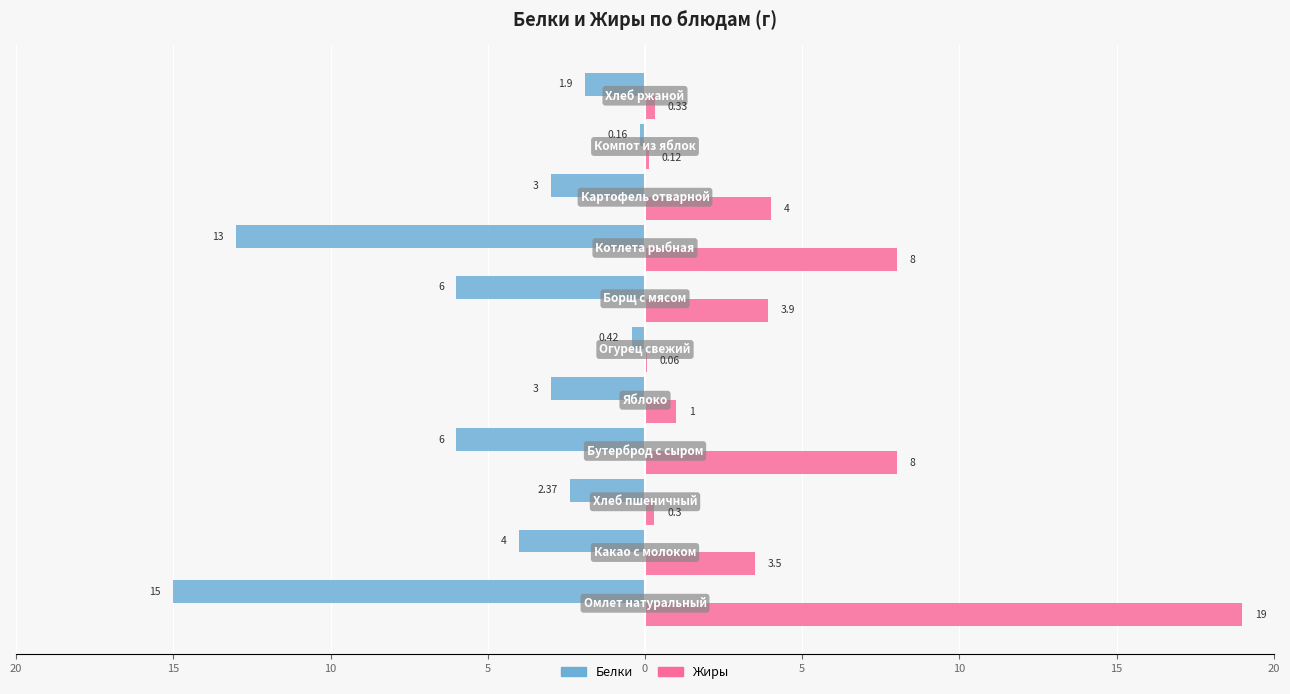

What are all the series names shown in the legend?

Белки, Жиры